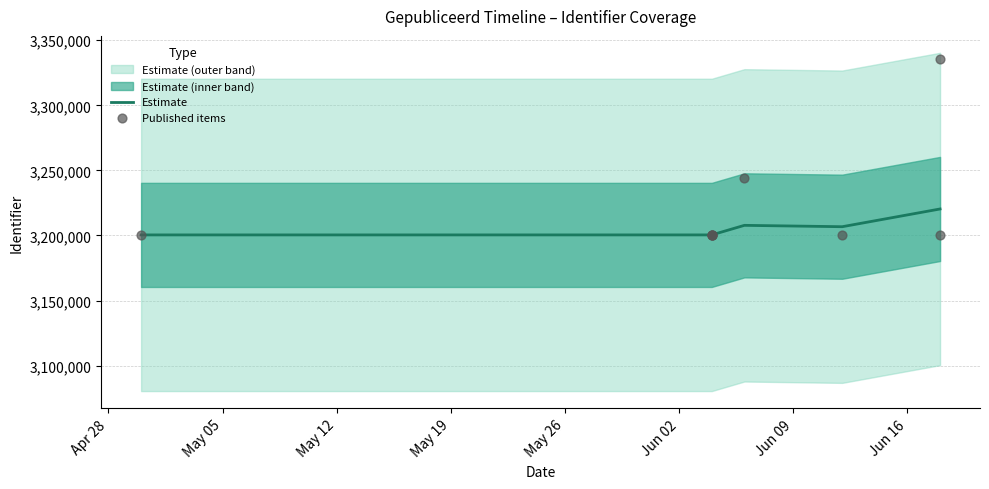

What is the total value across all series at 2017-06-18?

10006896